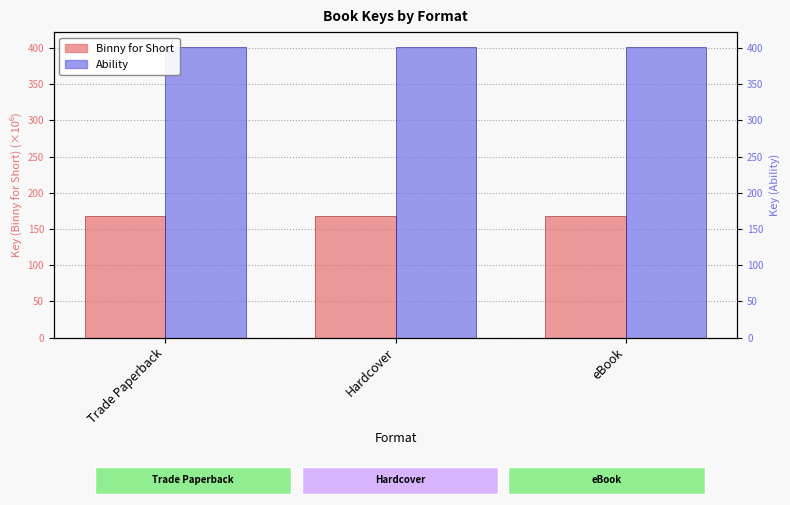

What are all the series names shown in the legend?

Binny for Short, Ability